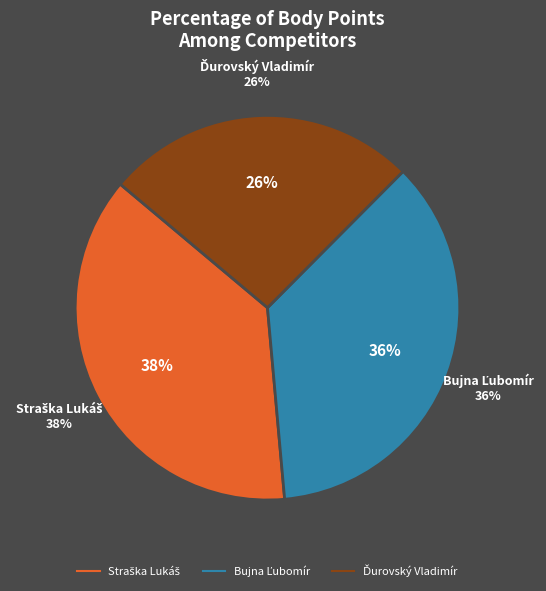

What is the ratio of the value at Bujna Ľubomír to the value at Ďurovský Vladimír?

1.4